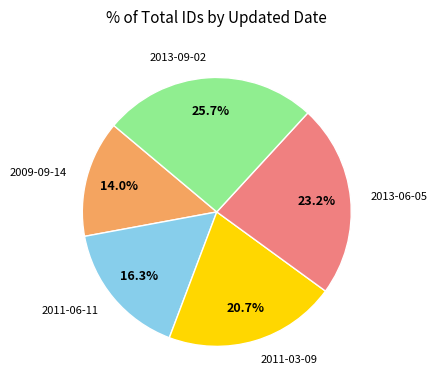

Approximately how many times larger is the value at 2013-09-02 compared to 2009-09-14?

1.8